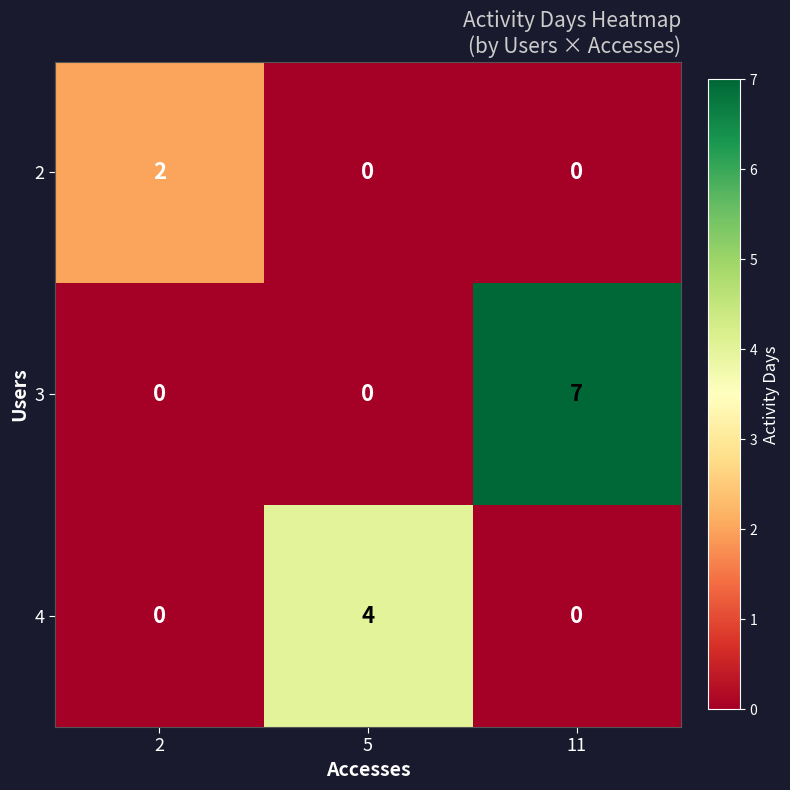

Which series has the largest total across all categories?

3